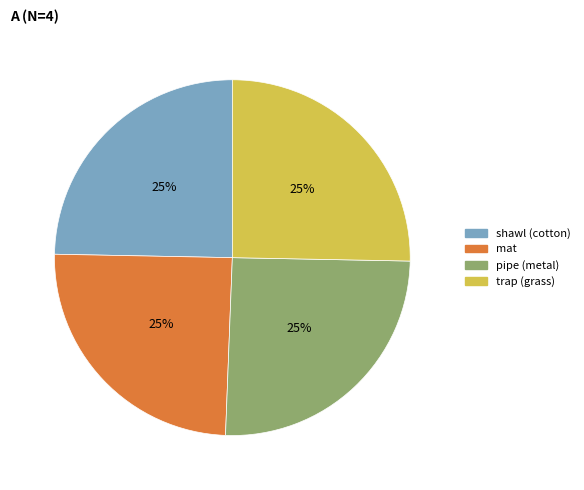

Is it true that mat is 25% of the pie?

True